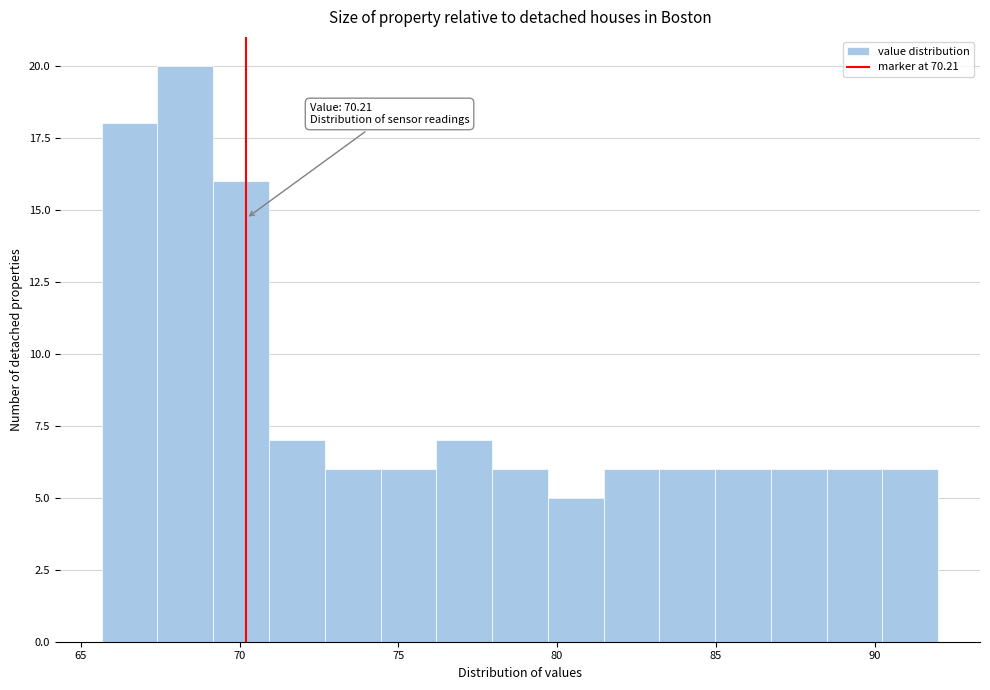

Read against the x-axis, roughly where is the centre of the tallest bar?

68.5